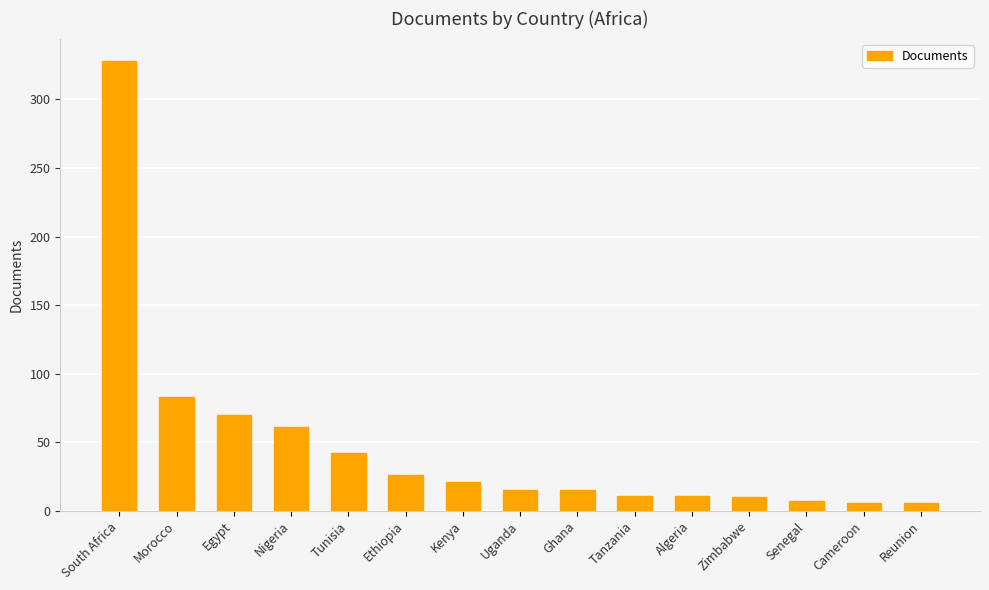

What is the change in value from Algeria to Cameroon?

-5